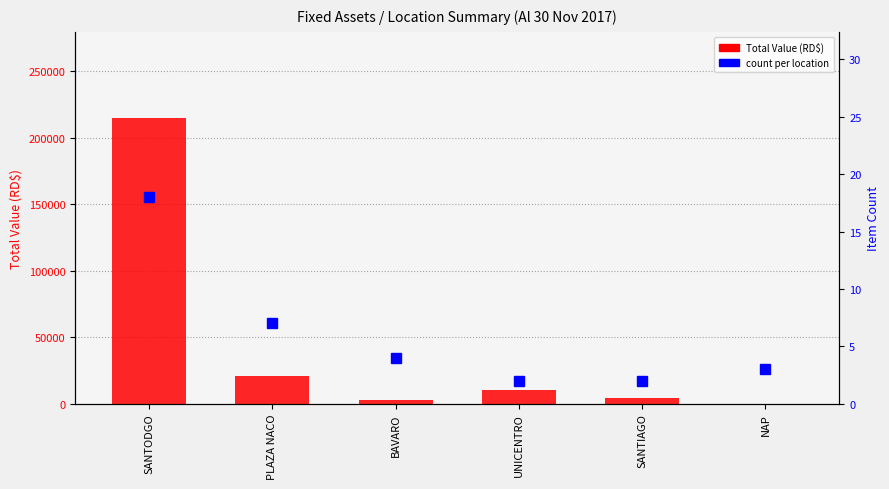

Read the count per location value at PLAZA NACO.

7.0